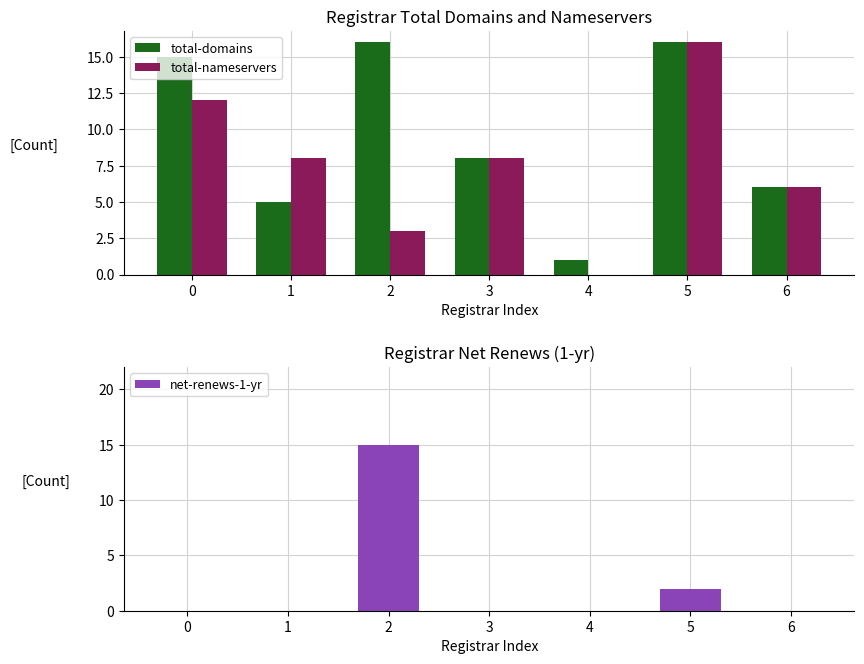

What are all the series names shown in the legend?

total-domains, total-nameservers, net-renews-1-yr